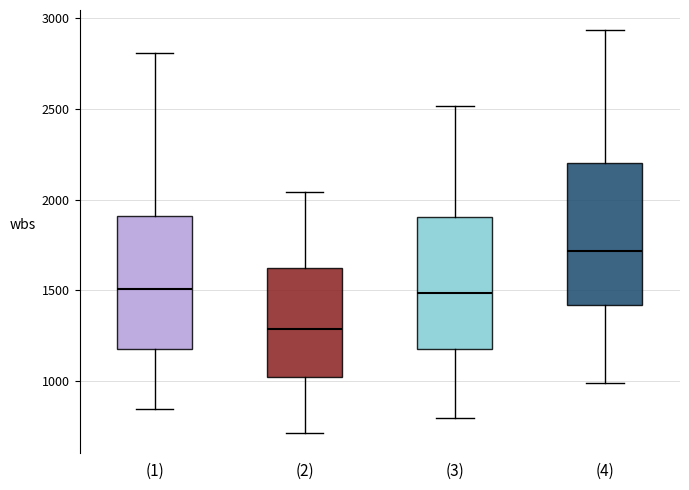

Where does the median line of the box for (1) sit on the y-axis? The values are not printed on the chart, so give them approximately, as read against the axis.

1500